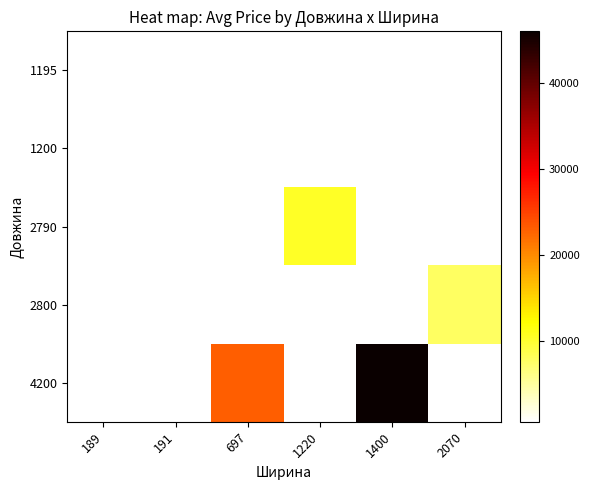

Is the value of 1200 at 191 greater than the value of 2800 at 2070?

No